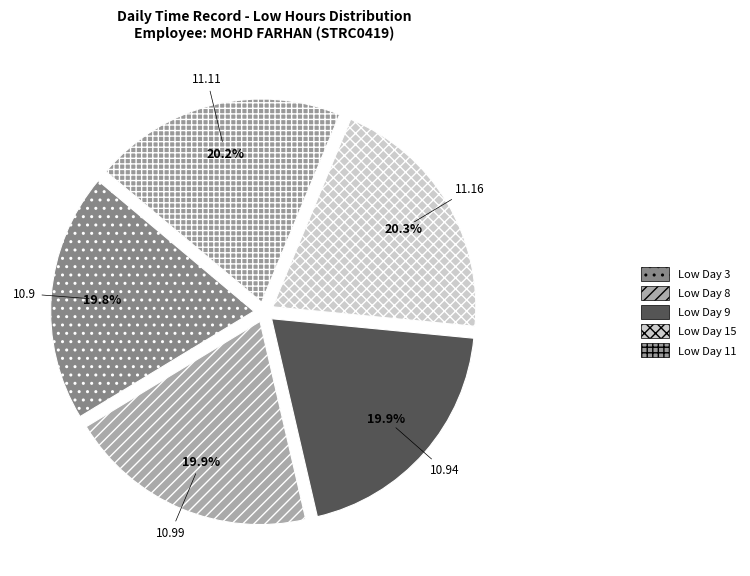

How many segments does this pie chart have?

5